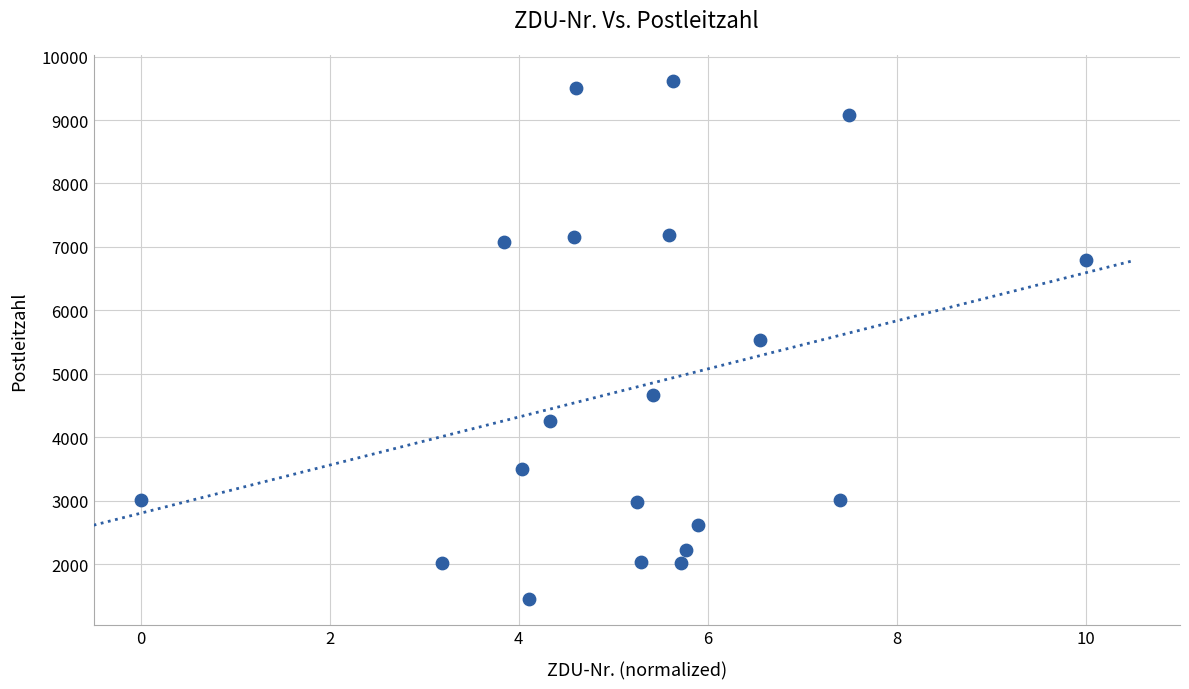

What is the range of Y values (max minus min)?

8170